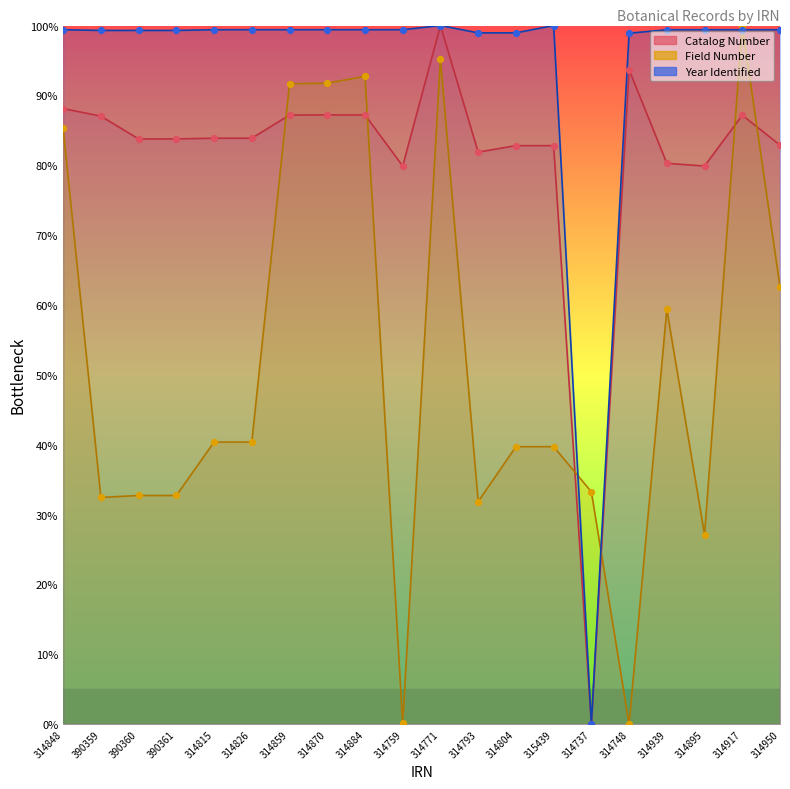

What are all the series names shown in the legend?

Catalog Number, Field Number, Year Identified